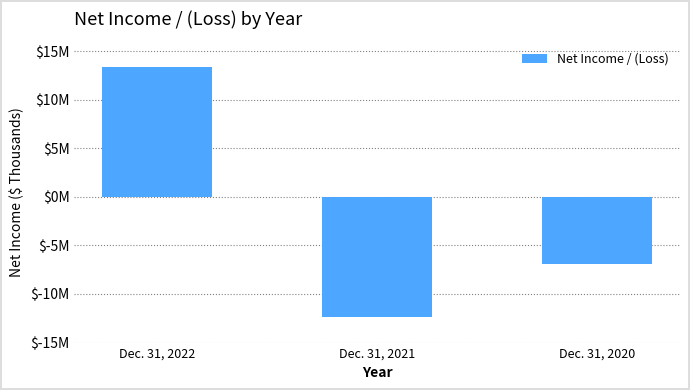

Where is the data nearest to the value 527?

Dec. 31, 2020